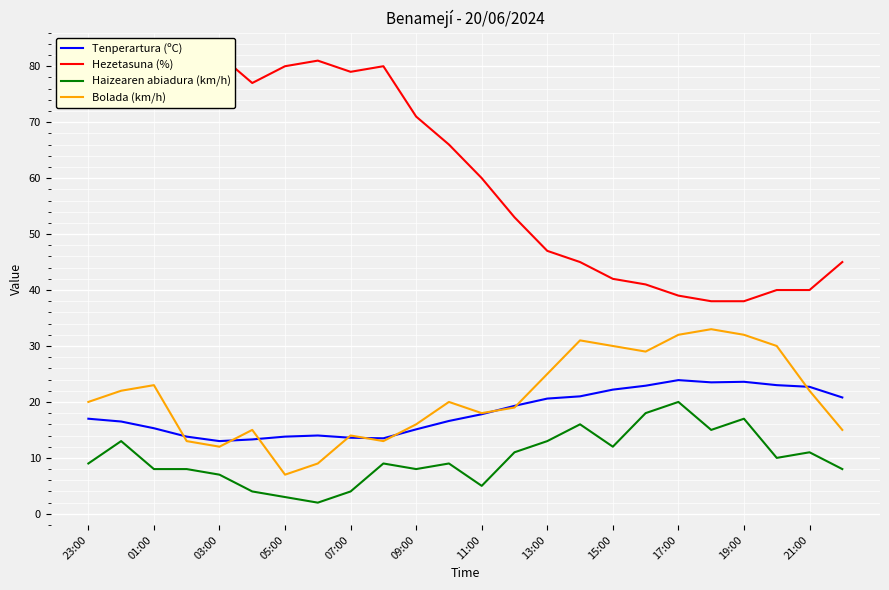

How many data points in Tenperartura (ºC) are above 17?

12